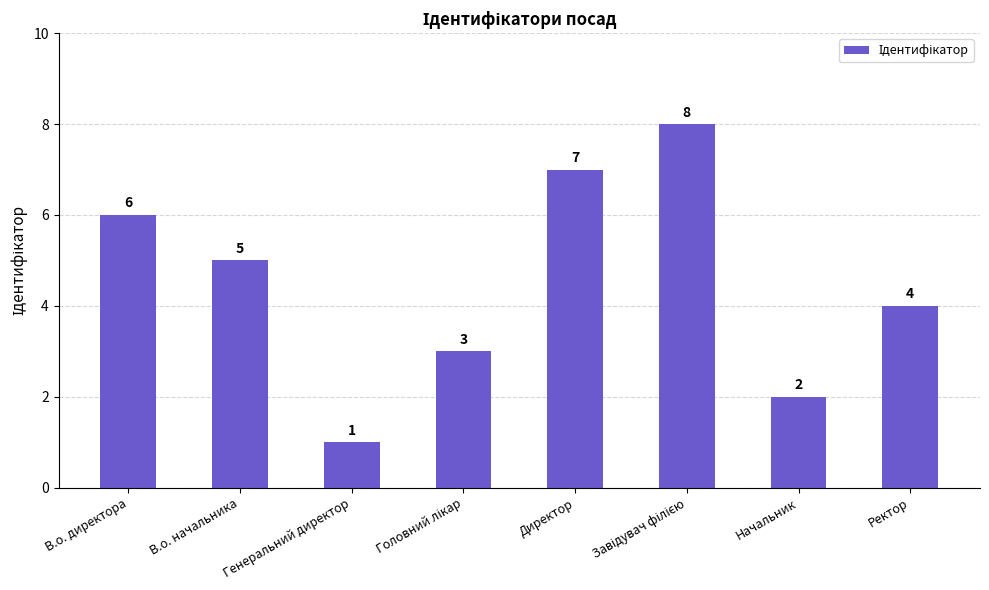

What is the greatest value displayed?

8